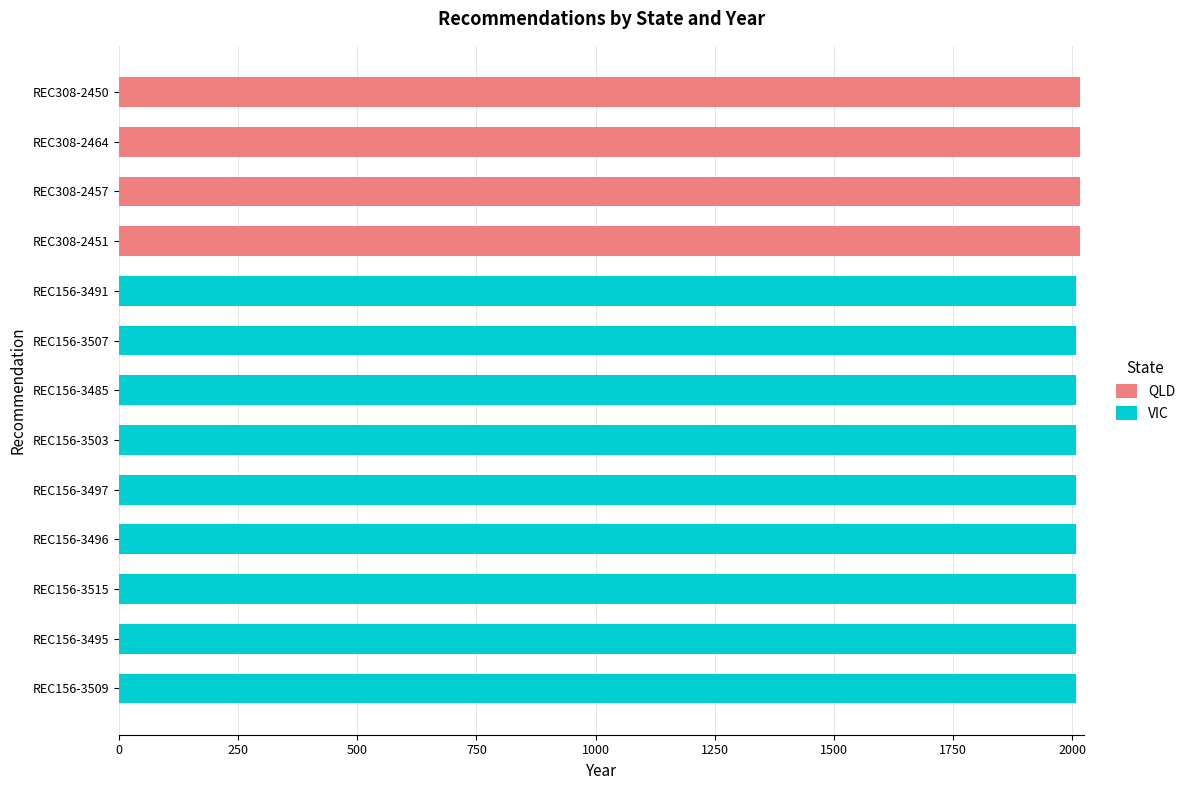

True or false: QLD has a value of -1382 at REC156-3507.

False